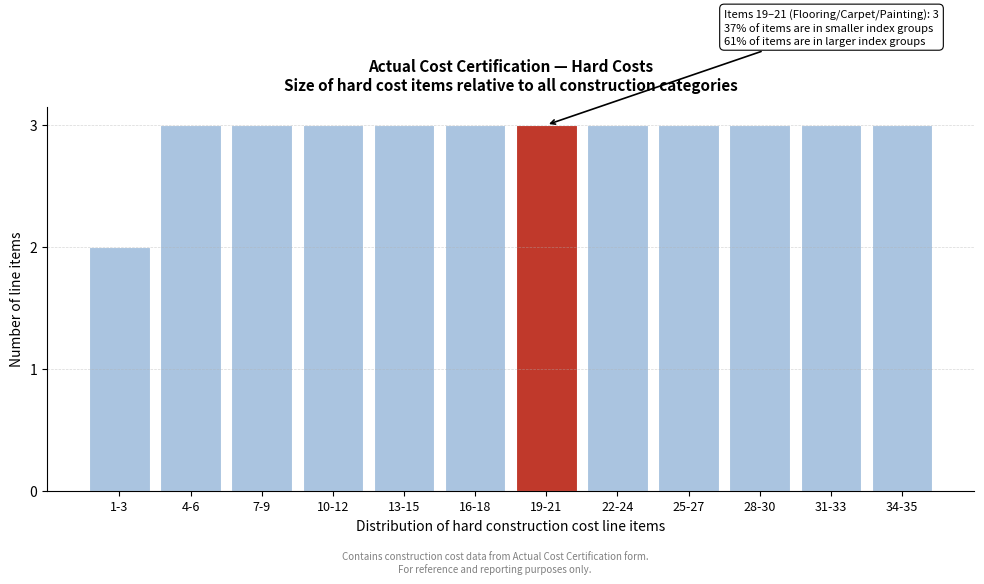

Reading left to right, list all the values displayed in this chart.

2	3	3	3	3	3	3	3	3	3	3	3